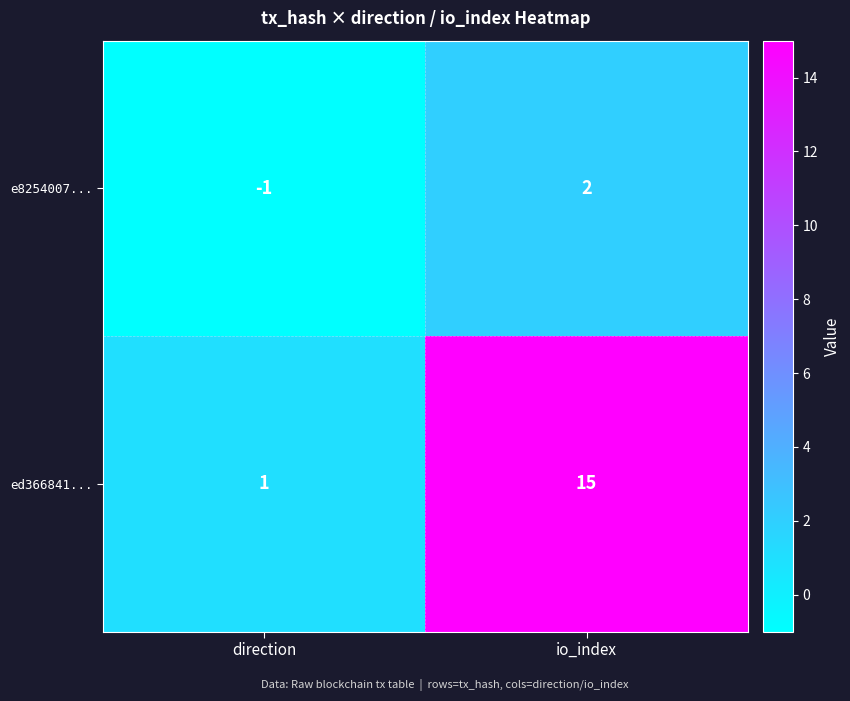

Rank the series by their maximum value, from lowest to highest.

e8254007..., ed366841...